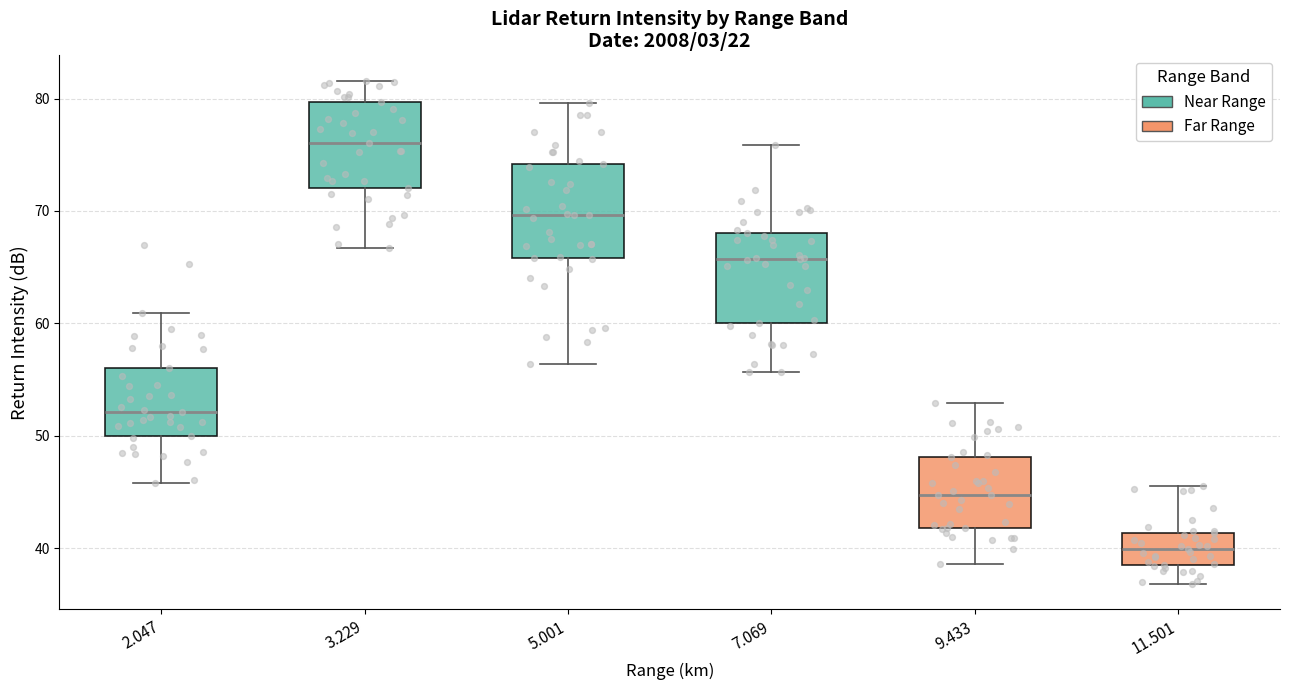

Where is the lower edge of the box at x = 3.229 on the y-axis? The values are not printed on the chart, so give them approximately, as read against the axis.

72